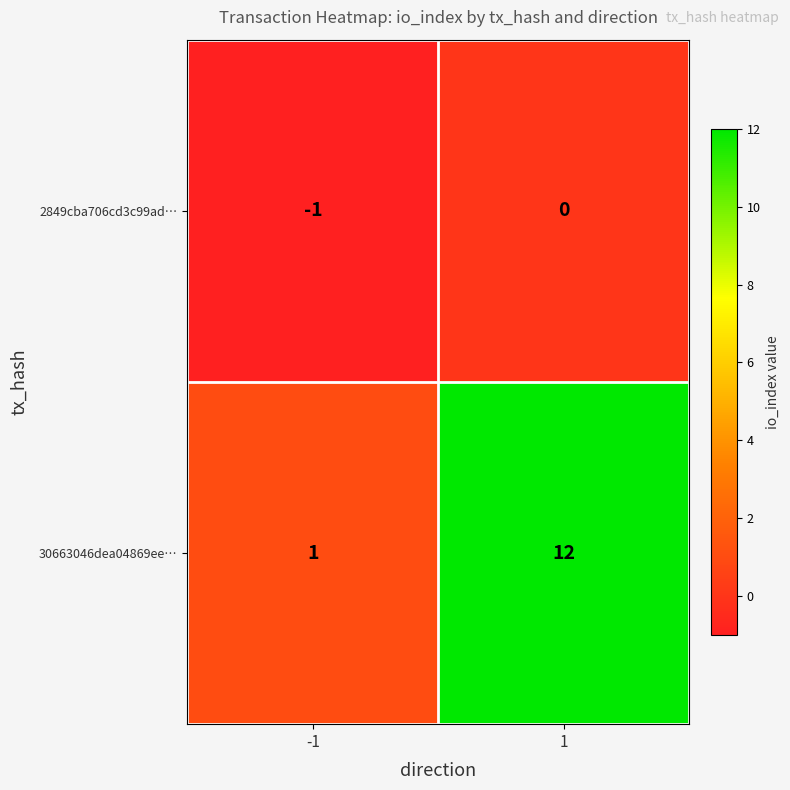

At which category is the sum across all series the highest?

1